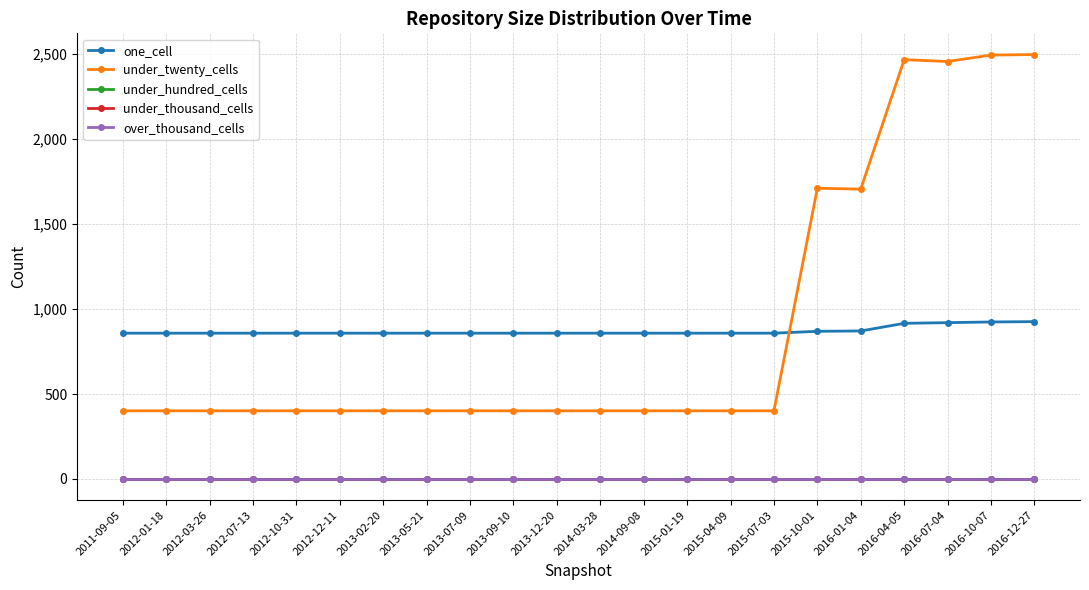

How many lines are shown in the chart?

5